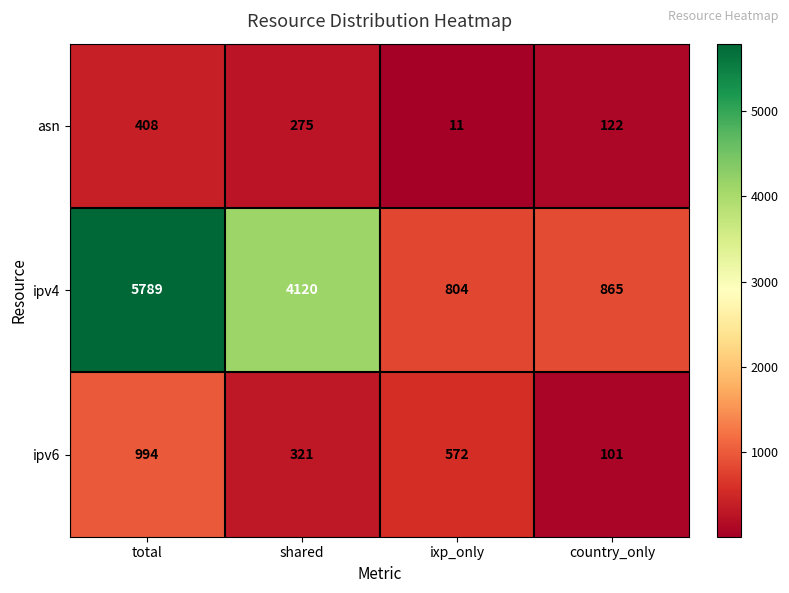

Count the ipv6 values in the range 321 to 994.

3